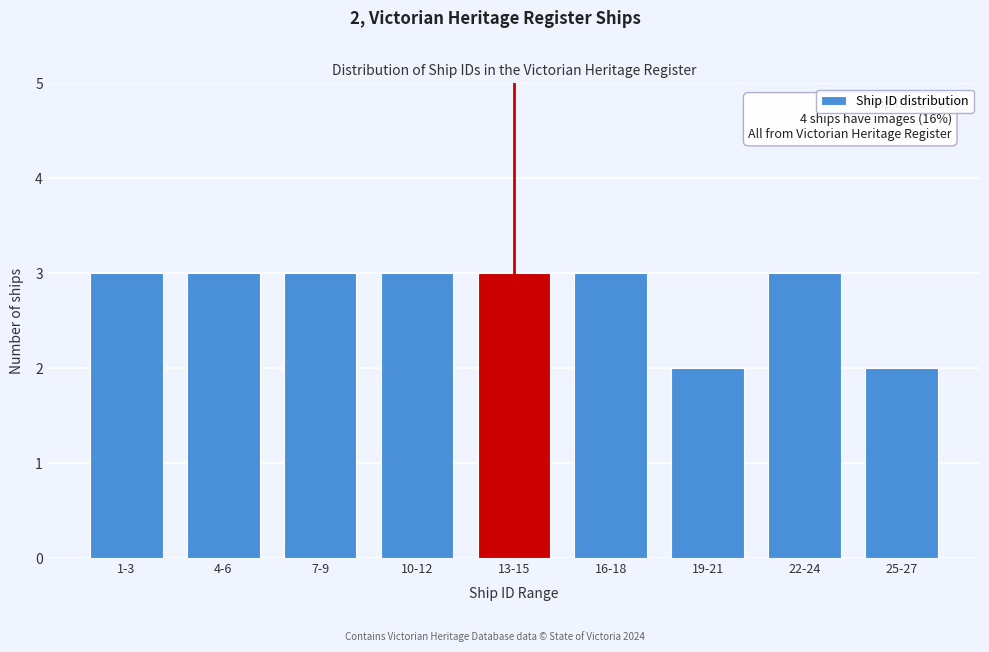

Reading left to right, what are all the values shown in this chart?

1-3=3	4-6=3	7-9=3	10-12=3	13-15=3	16-18=3	19-21=2	22-24=3	25-27=2